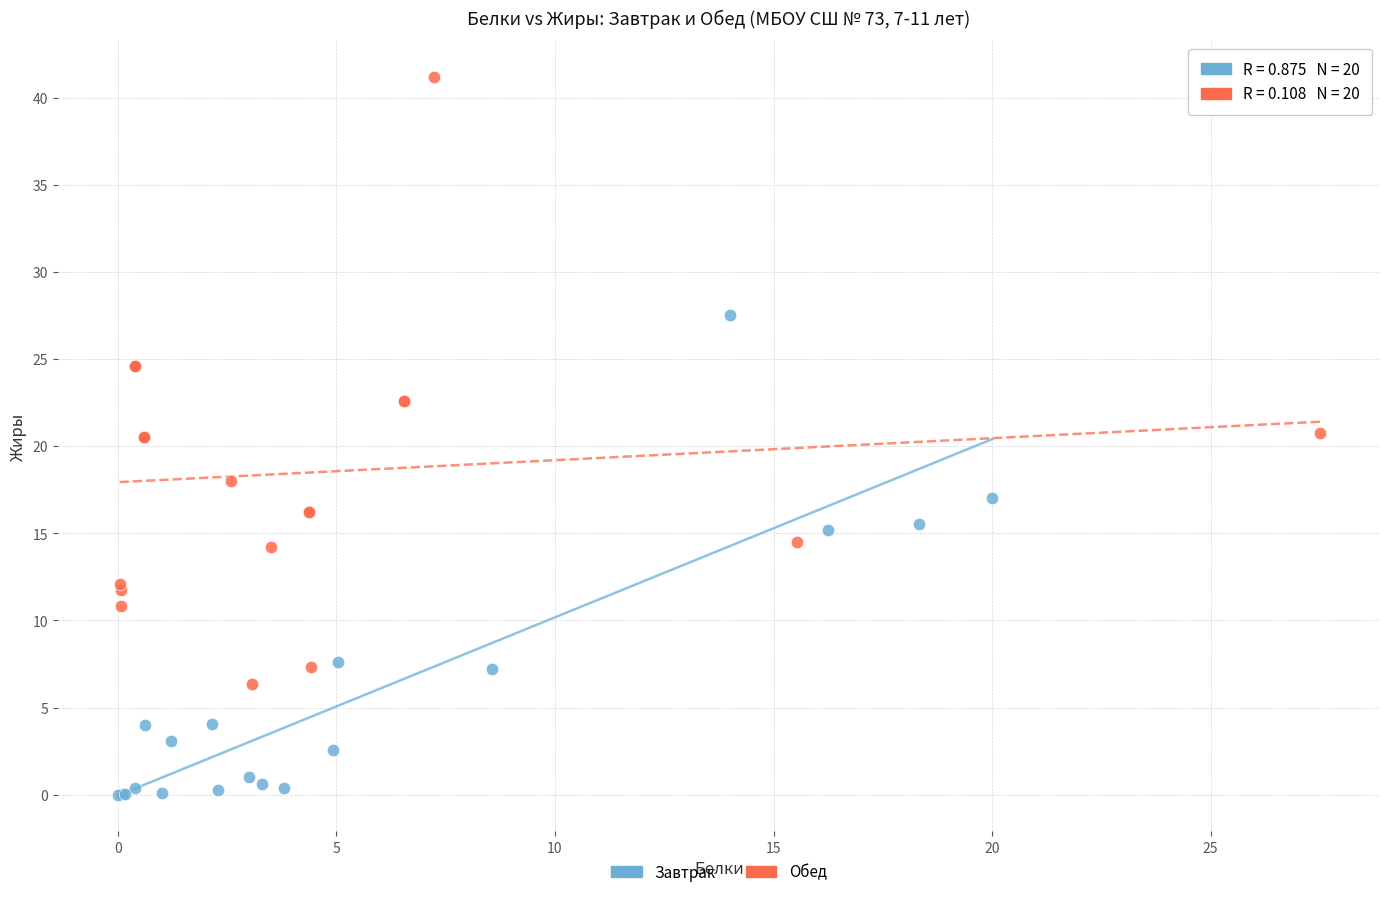

Which series reaches the maximum Y coordinate?

Обед